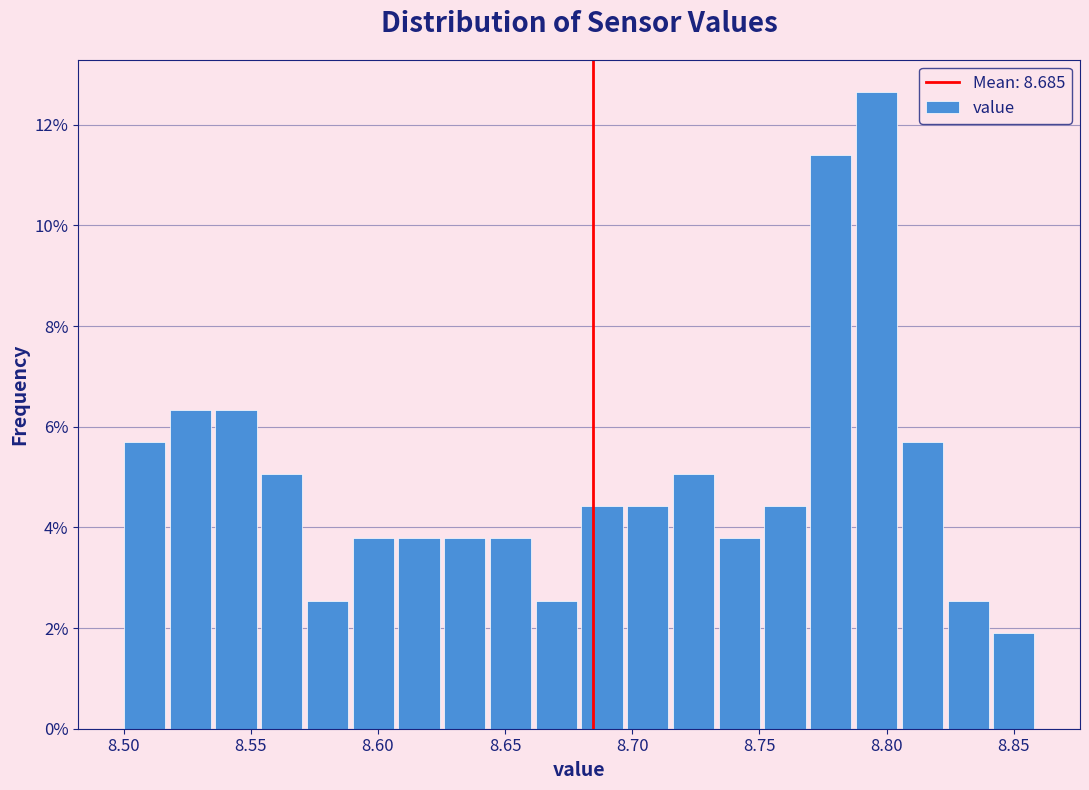

Read against the x-axis, roughly where is the centre of the tallest bar?

8.795